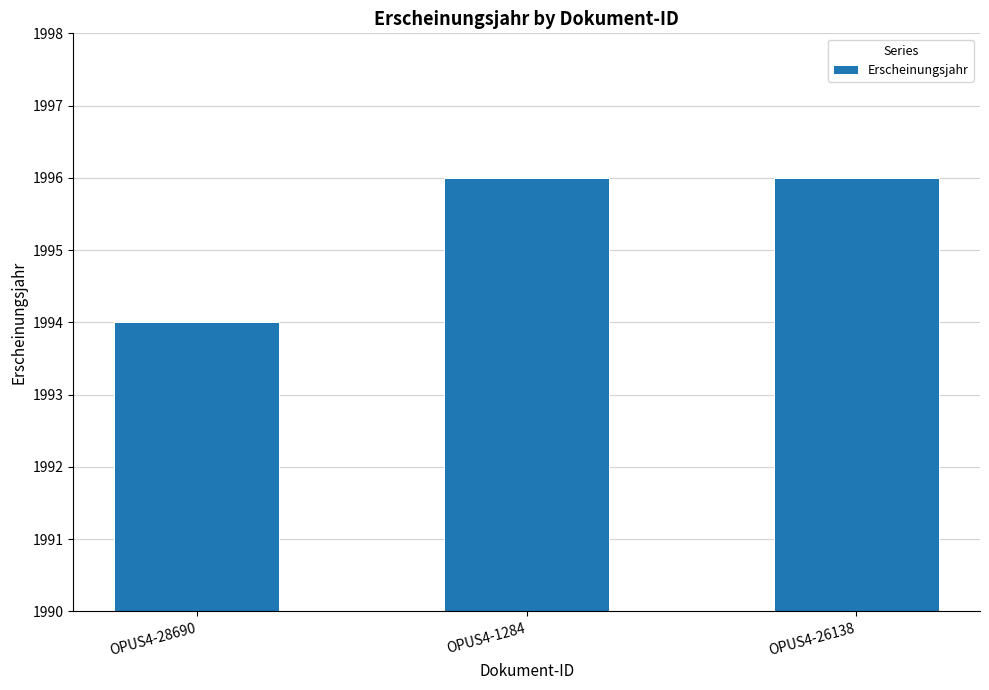

What is the maximum value shown in the chart?

1996